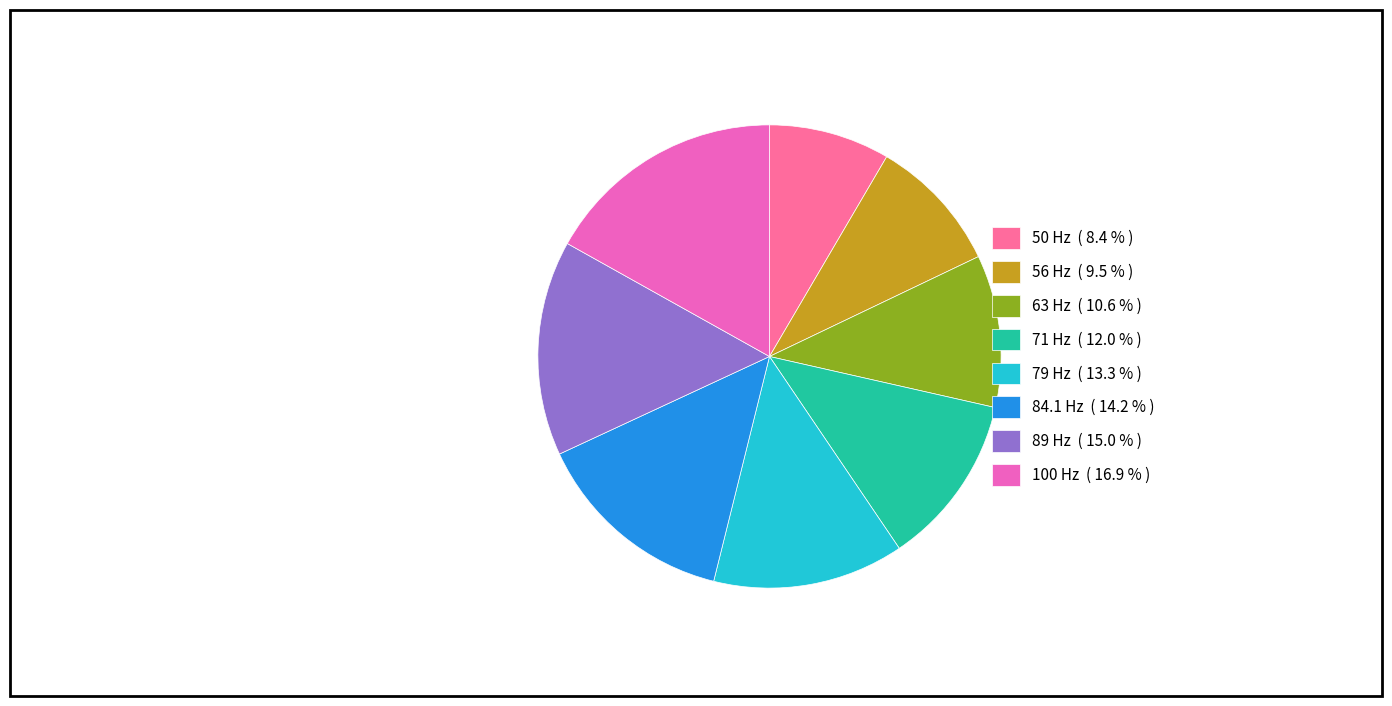

To the nearest percent, what percentage of the pie is 71?

12%